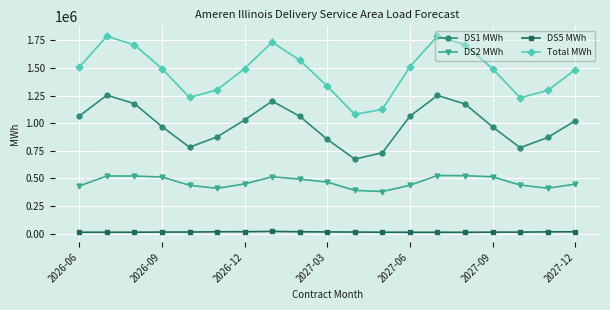

What is the value of the DS2 MWh point at the 8th from the left?

514265.8